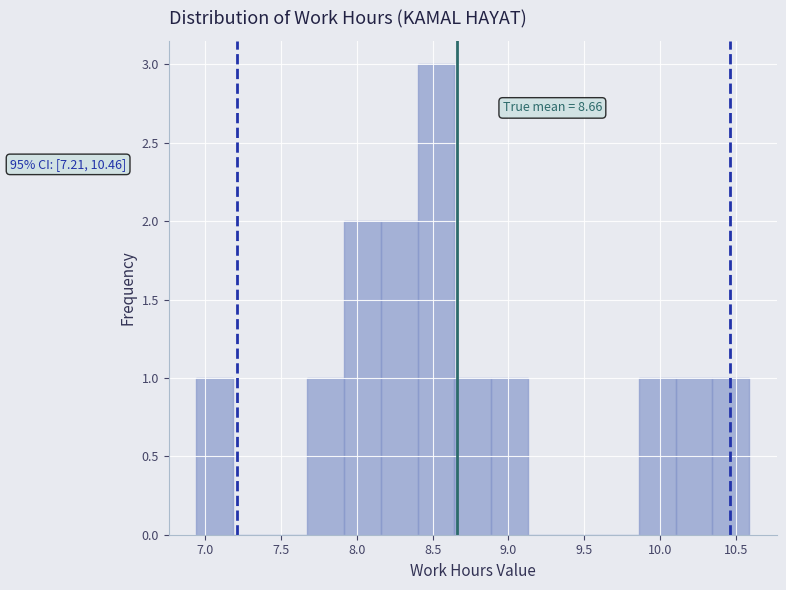

Over which range of the x-axis is the bar tallest?

8.40 to 8.65